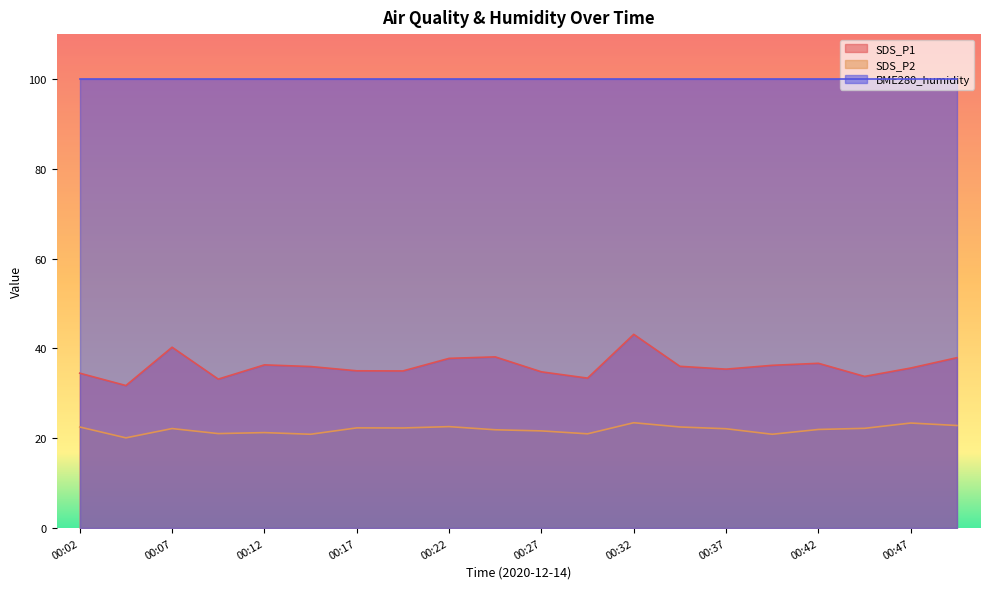

How many lines are shown in the chart?

3